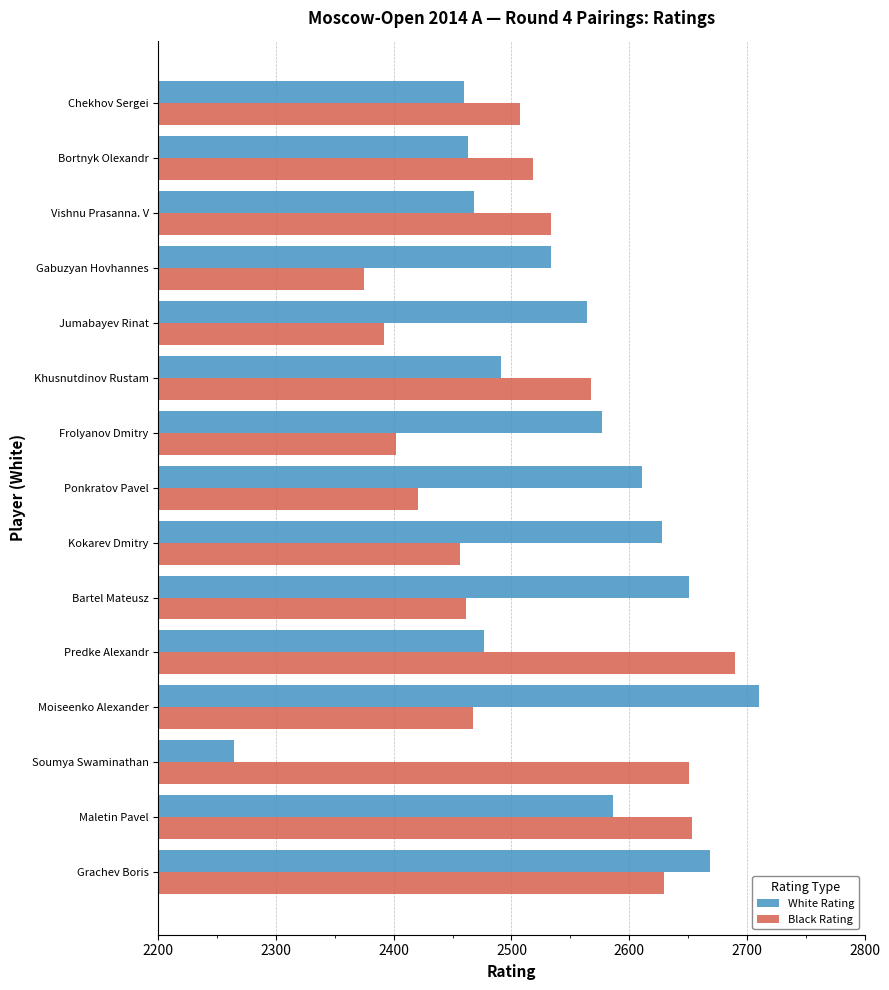

What is the difference between the second highest and second lowest values in the White Rating series?

209